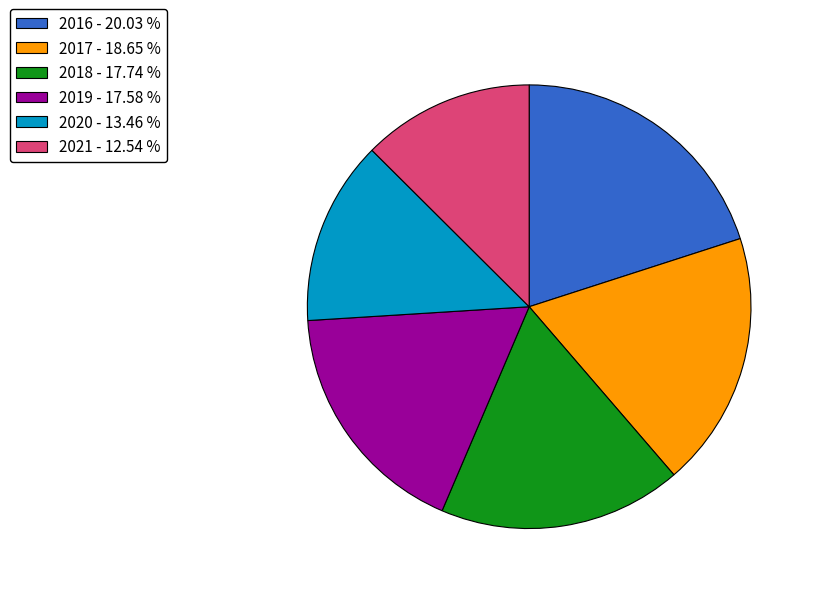

Is 2018 the majority of the pie?

No